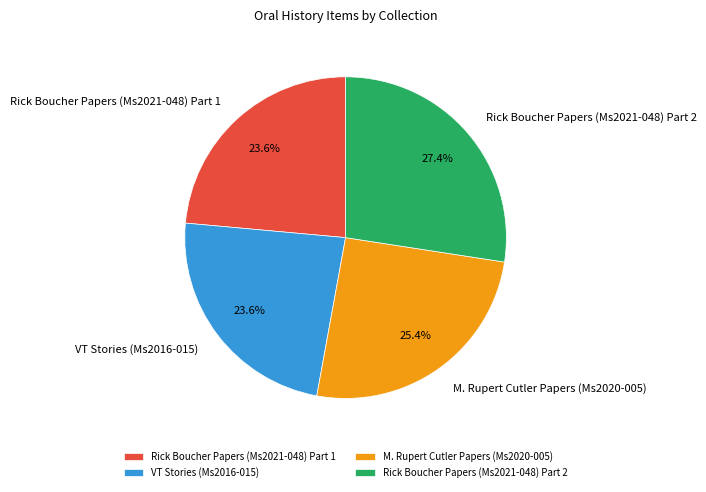

True or false: VT Stories (Ms2016-015) accounts for 24% of the total.

True